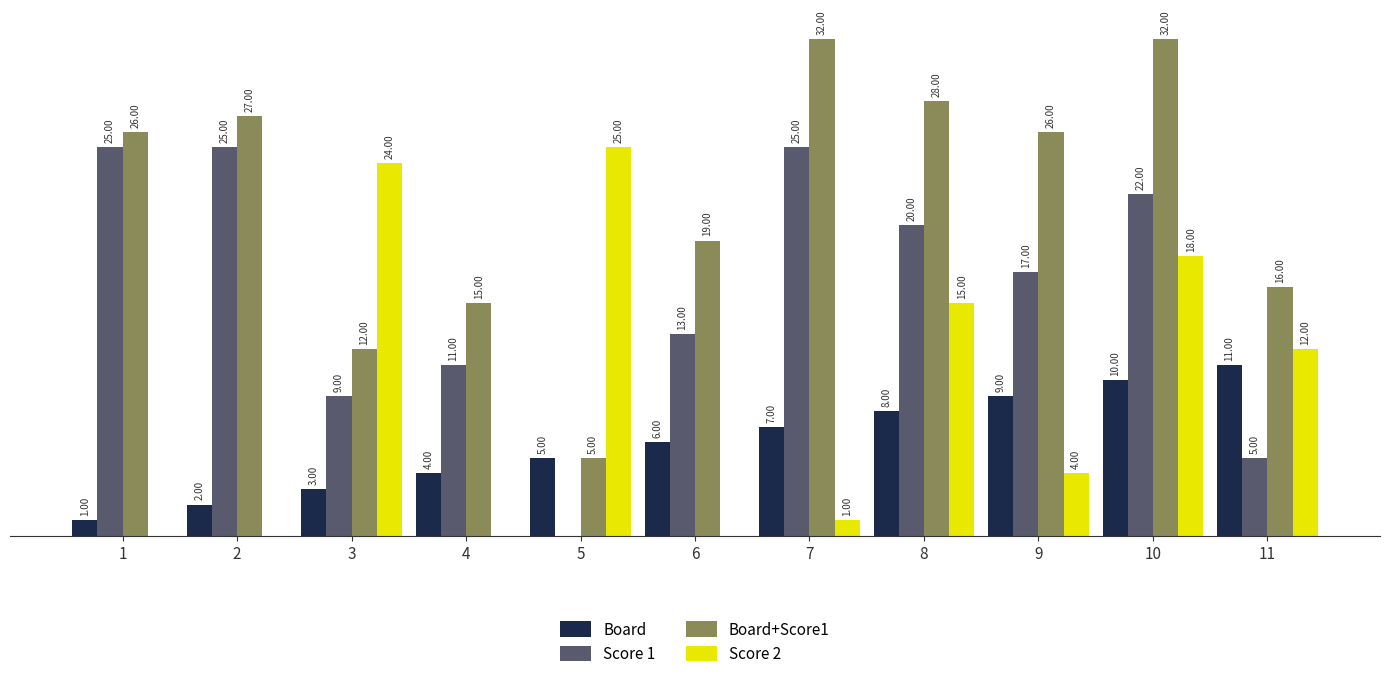

Which series has the largest total across all categories?

Board+Score1